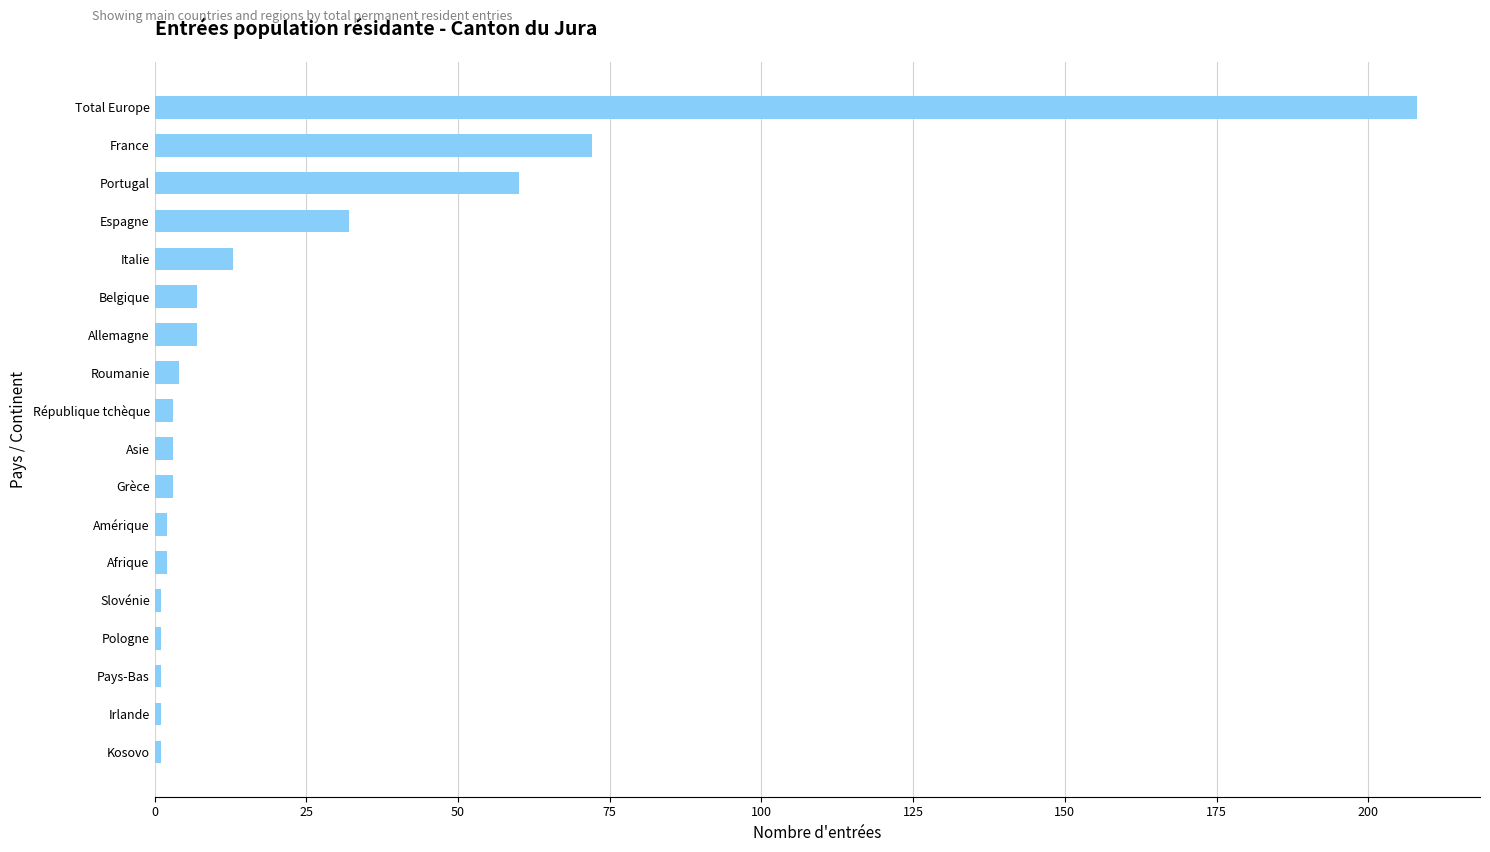

At which label is the value closest to 104?

France